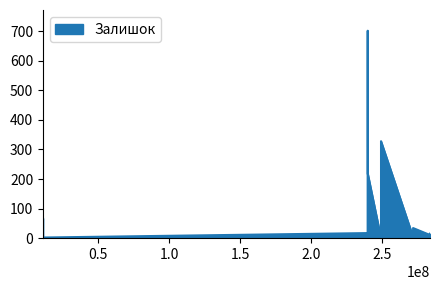

What is the greatest value displayed?

702